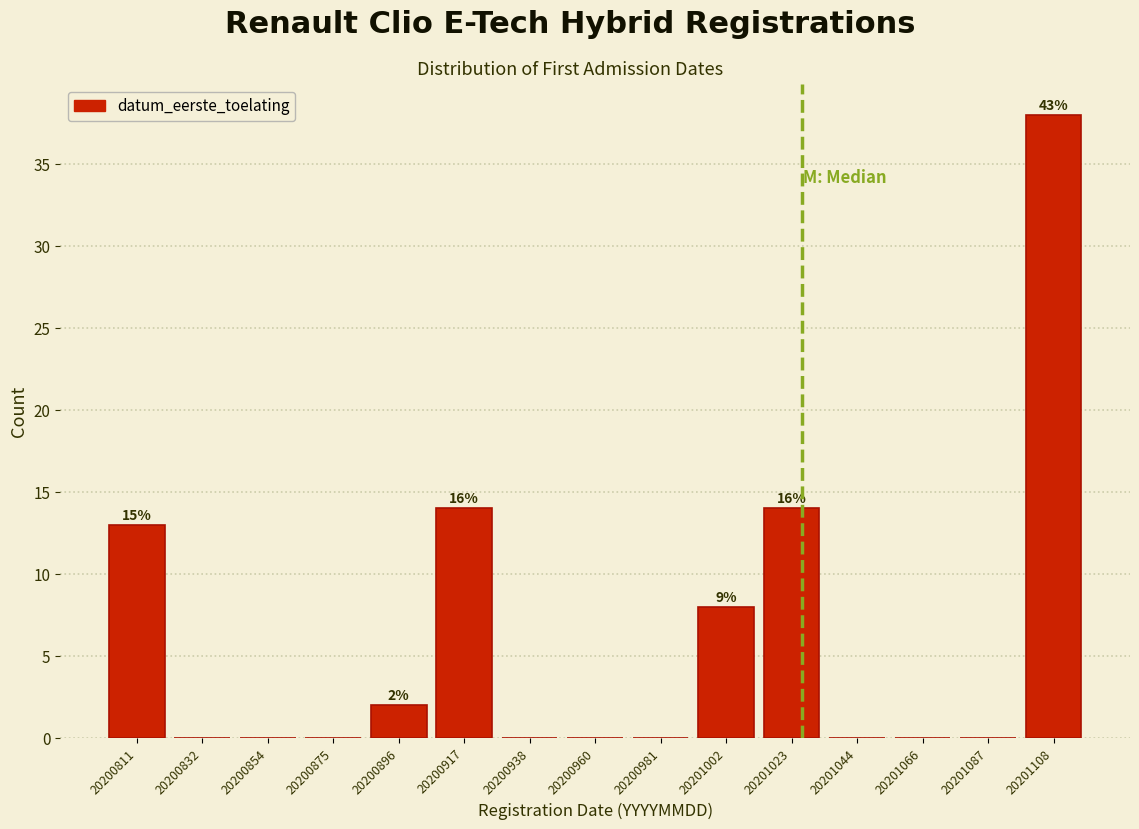

Over which range of the x-axis is the bar tallest?

20201100 to 20201120